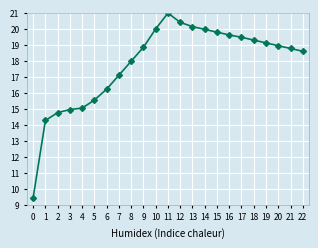

The value at 19 is 19.1. True or false?

True